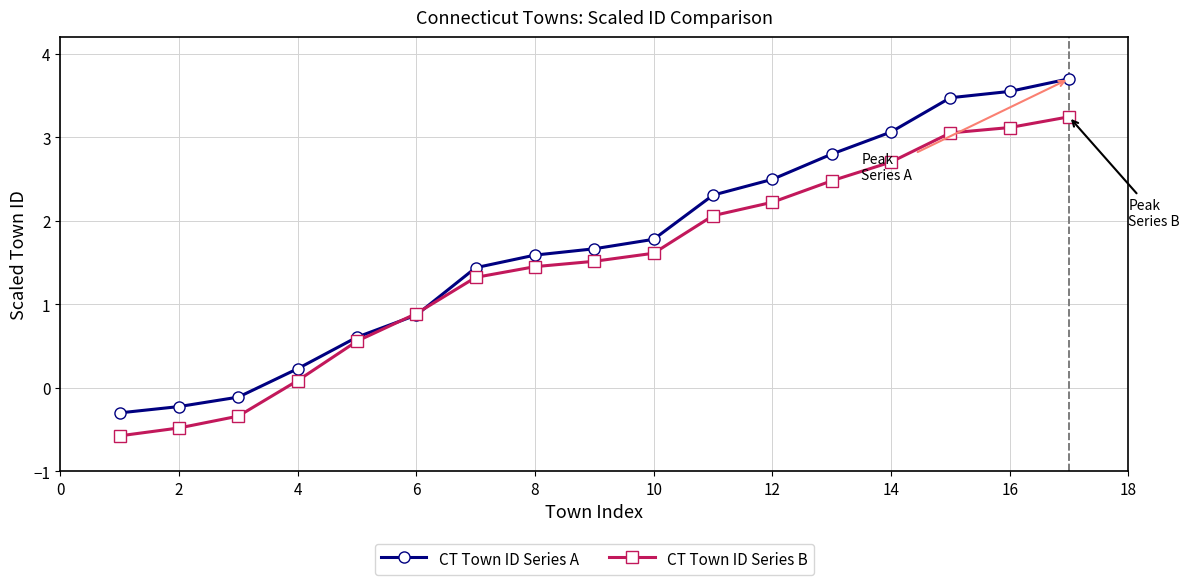

What is the sum of all CT Town ID Series B values?

24.9